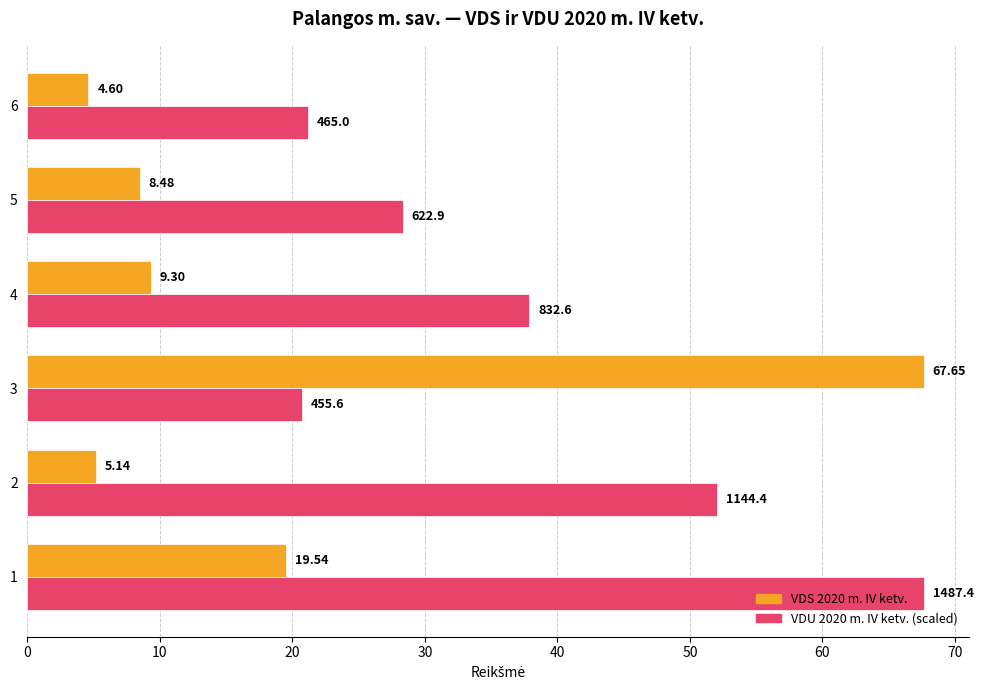

What is the difference between the highest and lowest values at 2?

46.9